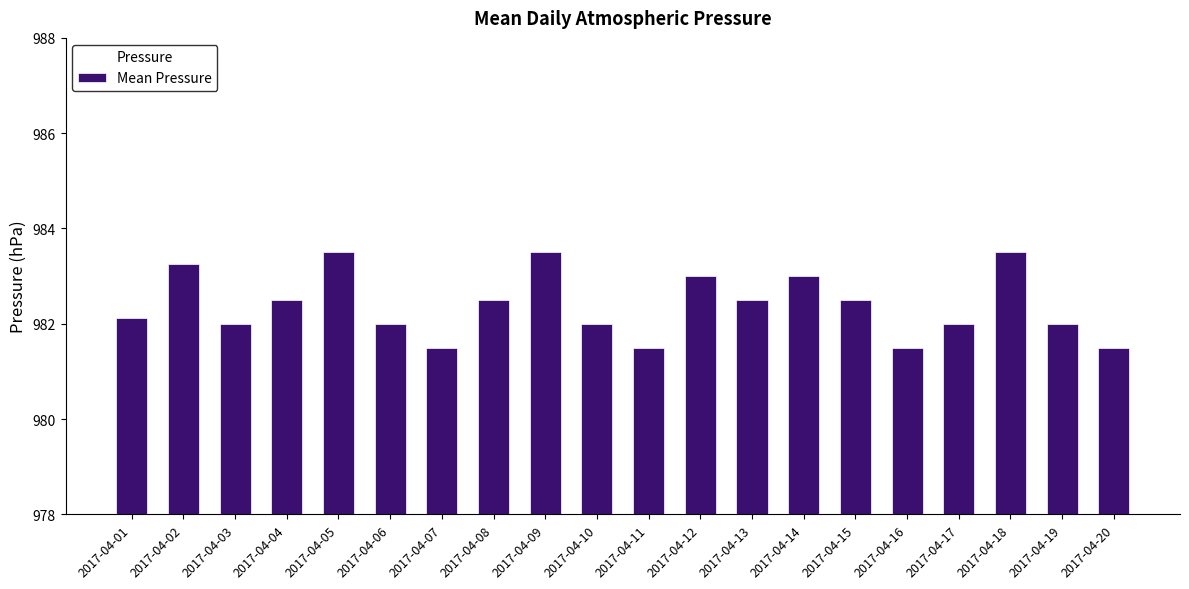

What is the value of the 1st bar from the left?

982.1